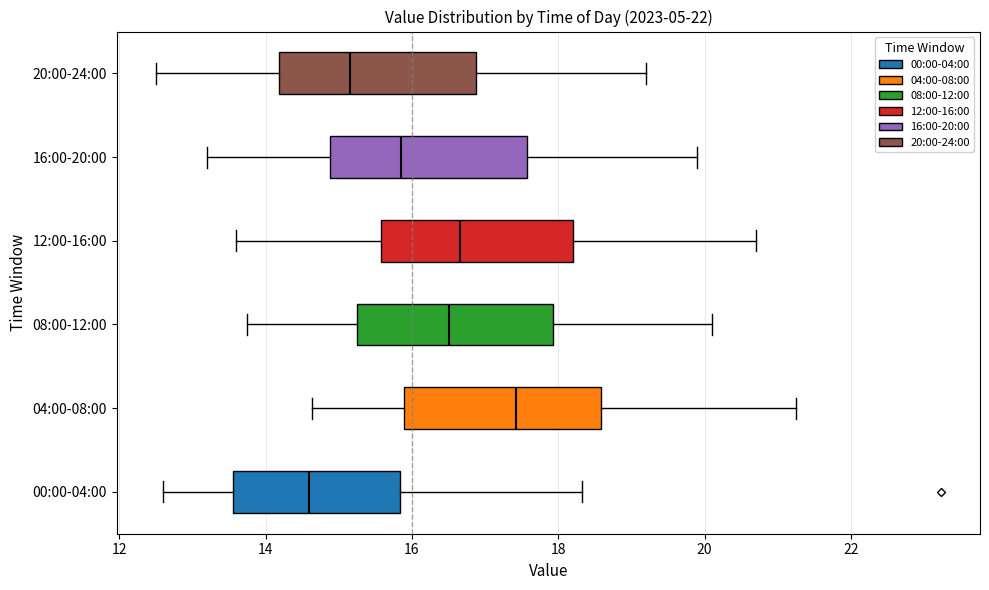

Which box has the furthest to the left median line?

00:00-04:00